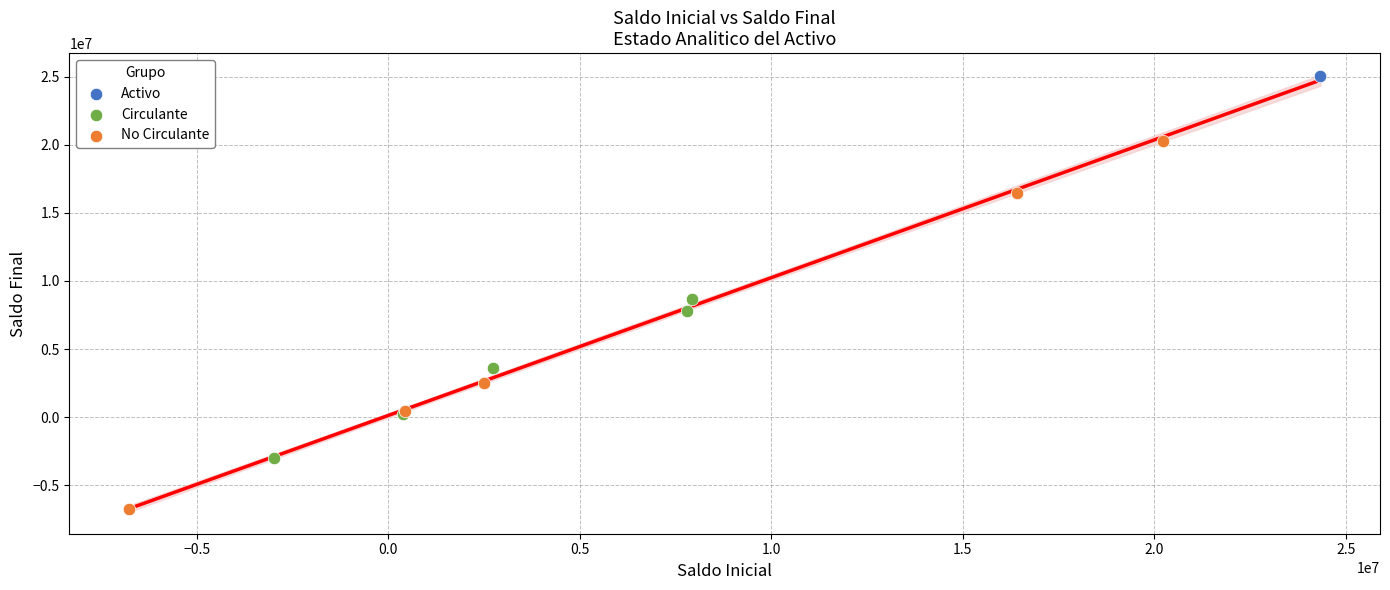

What are all the series names shown in the legend?

Activo, Circulante, No Circulante